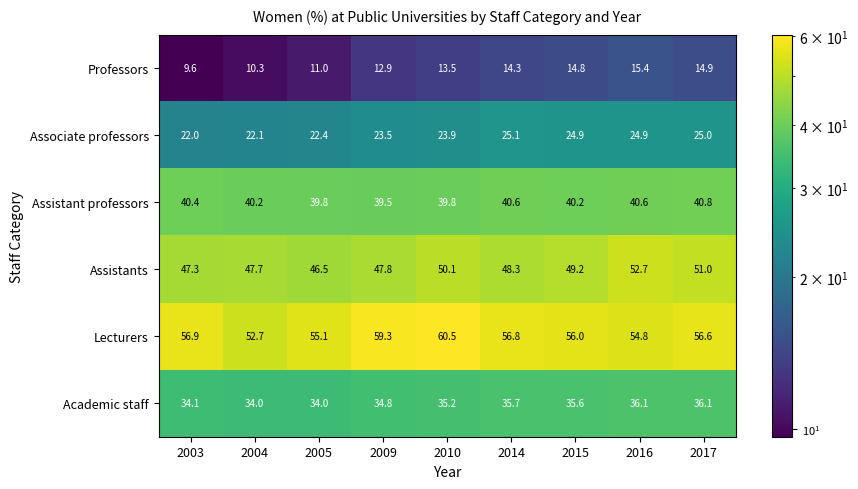

How many series are shown in this chart?

6